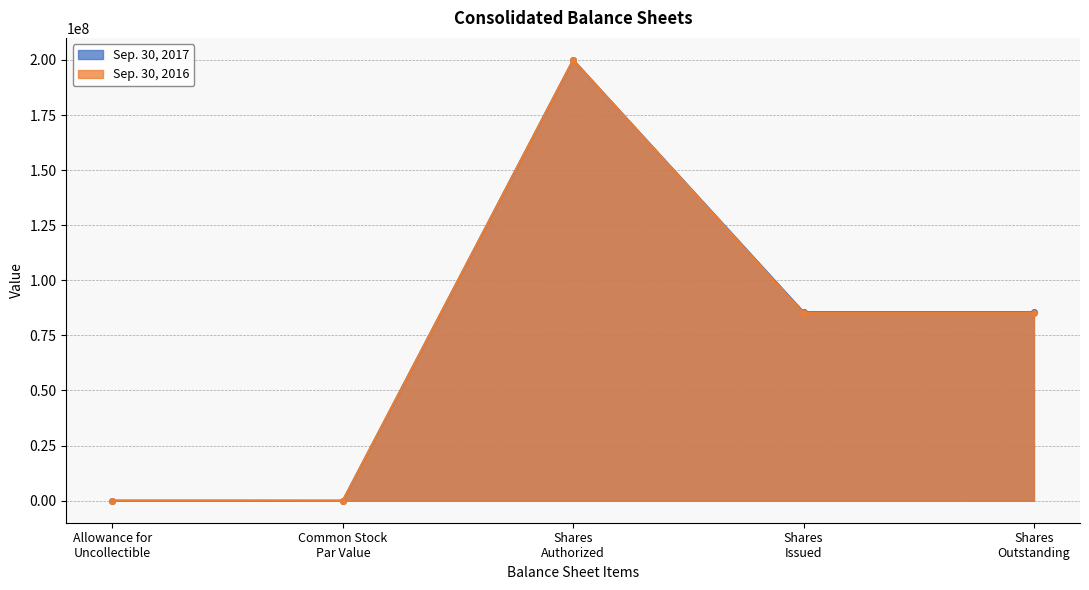

Is the value of Sep. 30, 2016 at Allowance for
Uncollectible greater than the value of Sep. 30, 2017 at Allowance for
Uncollectible?

No